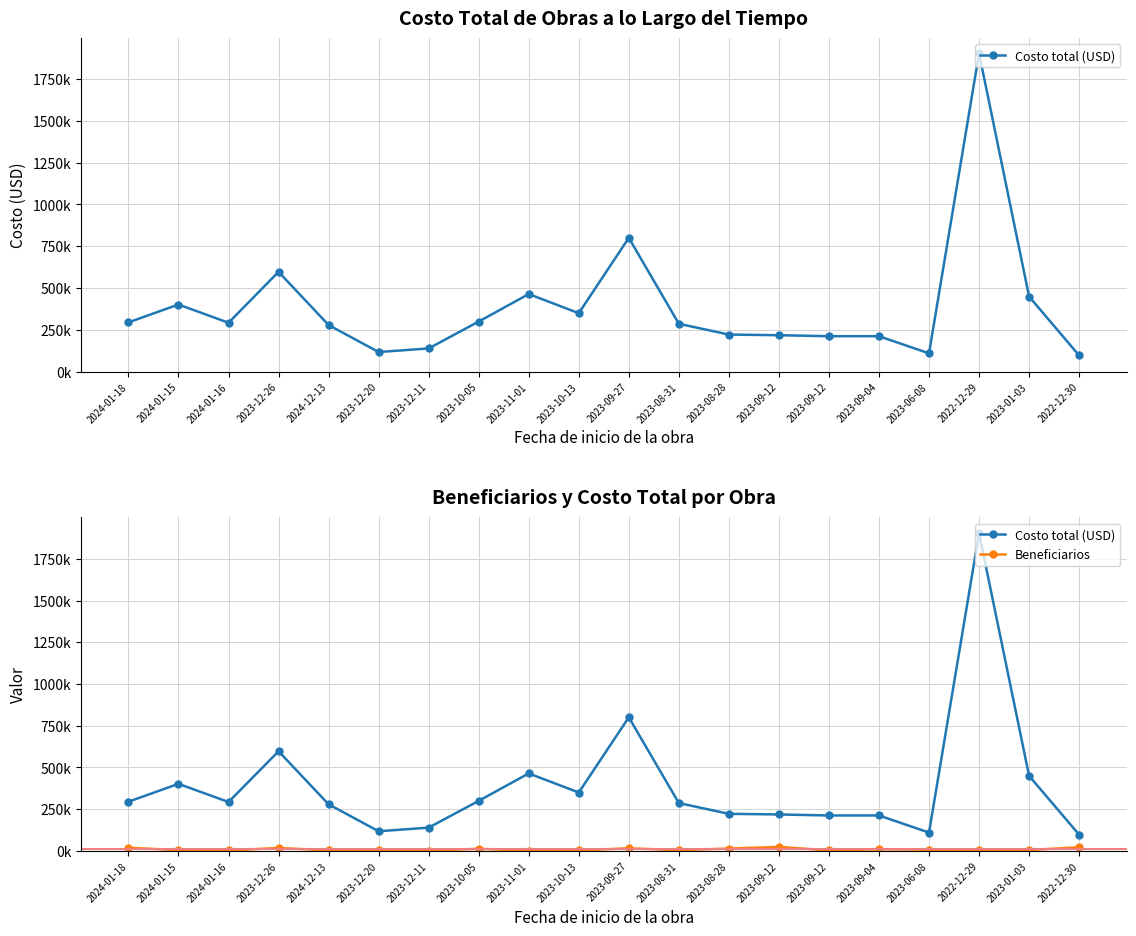

What is the sum of the Beneficiarios values at 2024-01-18 and 2022-12-29?

23740.0